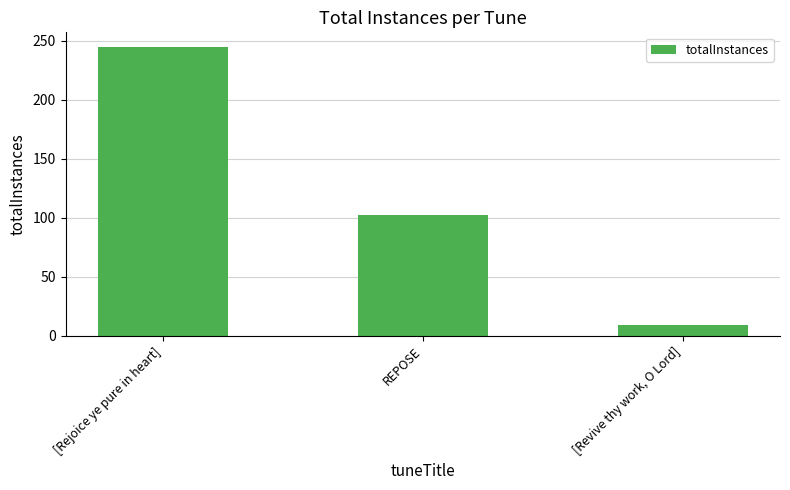

Reading left to right, list all the values displayed in this chart.

245	102	9